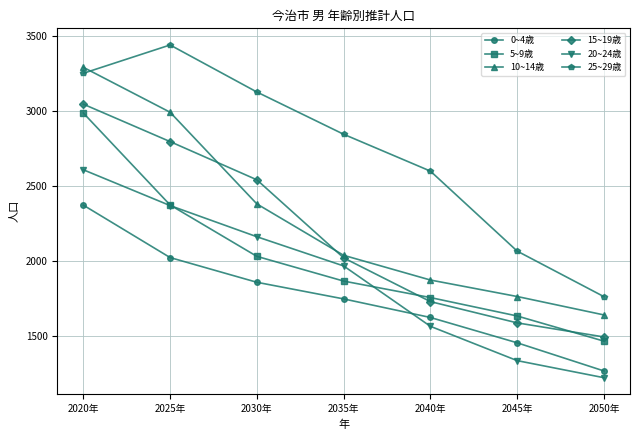

Read the 10~14歳 value at 2020年, to the nearest 100.

3300